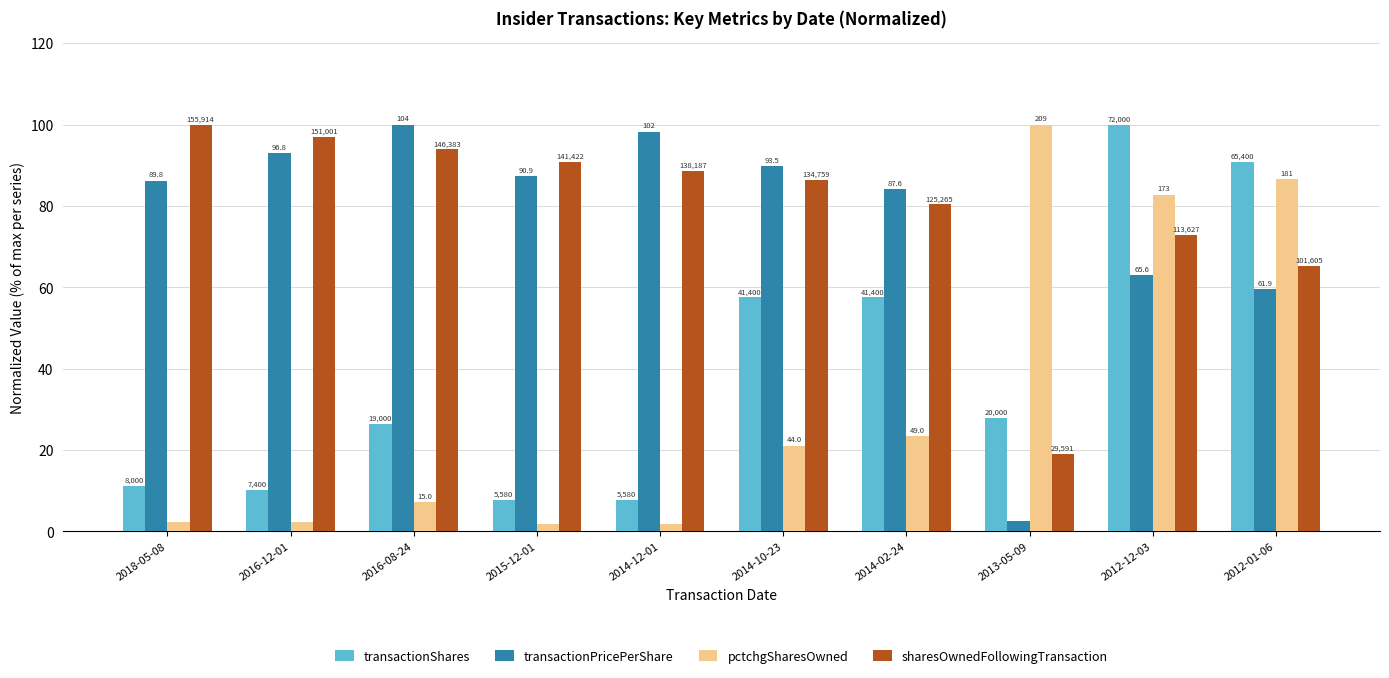

What is the minimum value for transactionPricePerShare?

2.7